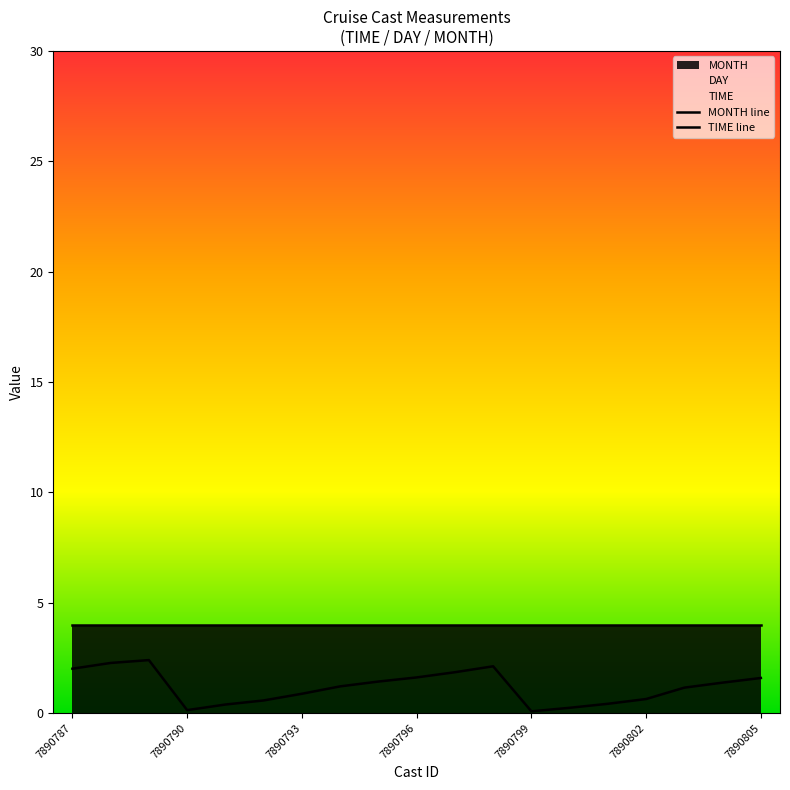

How many data points in TIME line are less than 1?

8